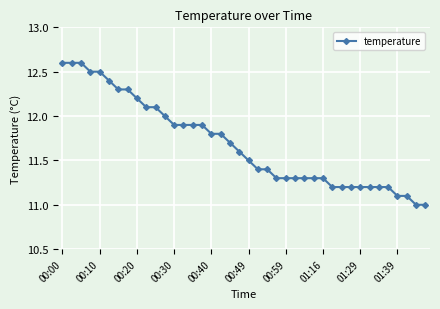

What is the difference between the maximum and minimum values?

1.6